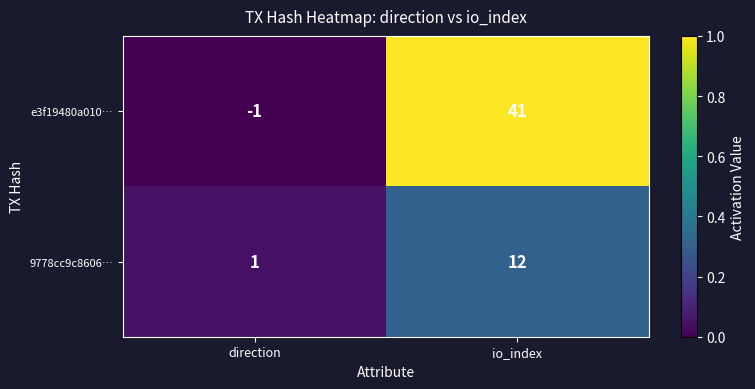

Between direction and io_index, which series saw the biggest shift?

e3f19480a010…